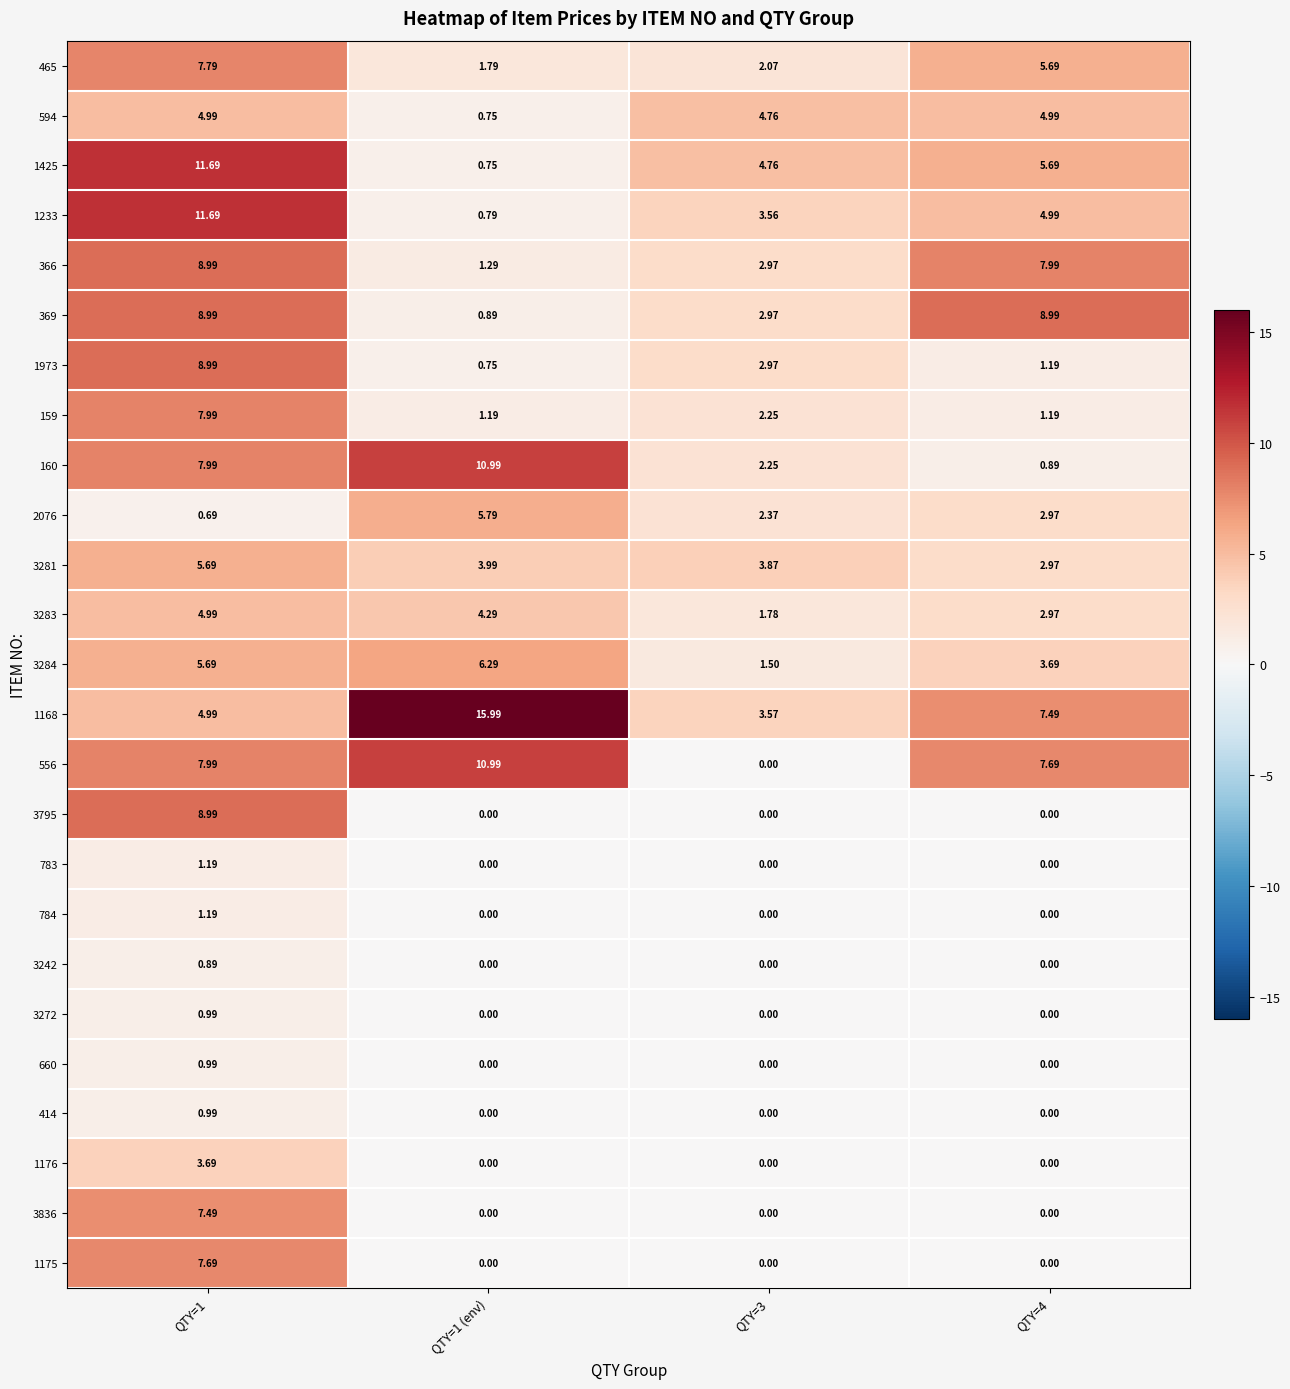

Is the value of 783 at QTY=4 greater than the value of 3283 at QTY=1?

No